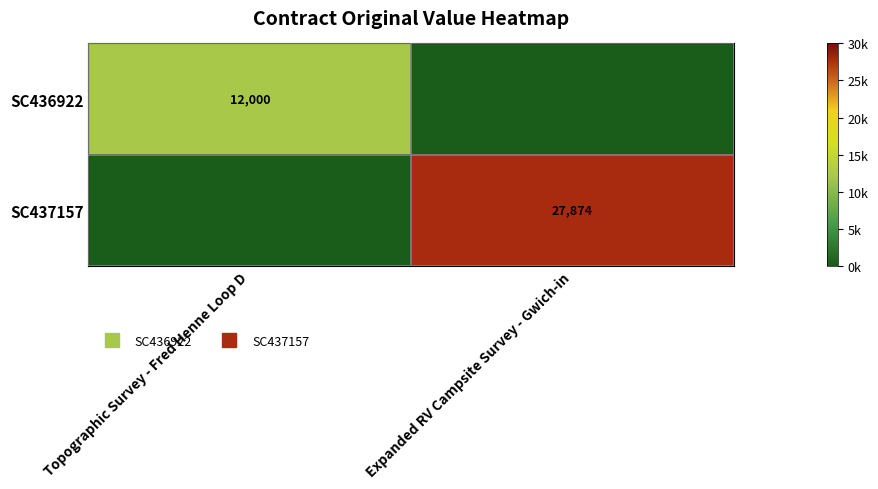

Which category has the lowest value in the SC437157 series?

Topographic Survey - Fred Henne Loop D